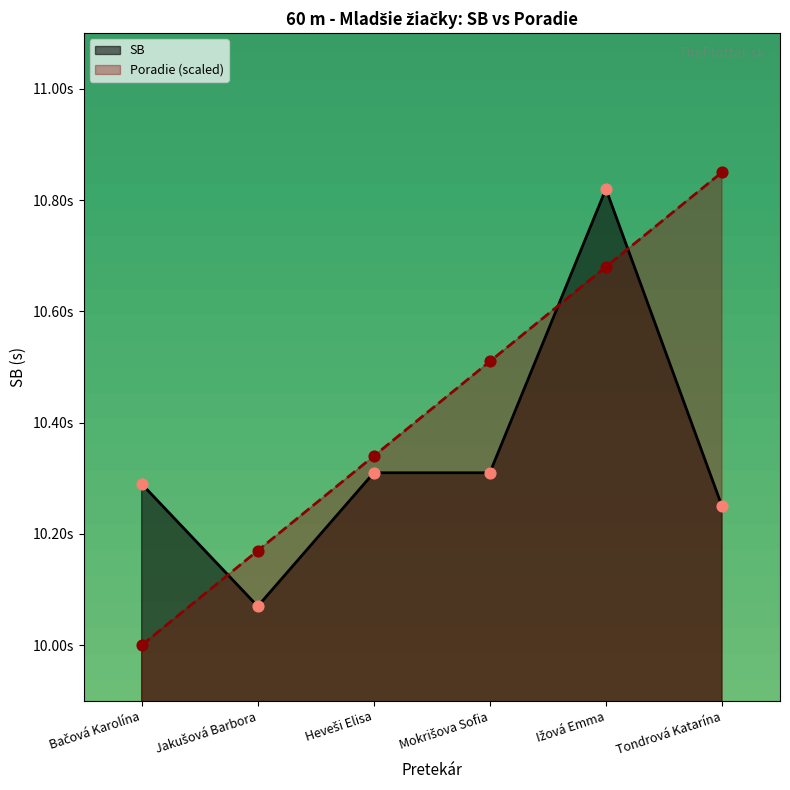

At which category is the sum across all series the highest?

Ižová Emma